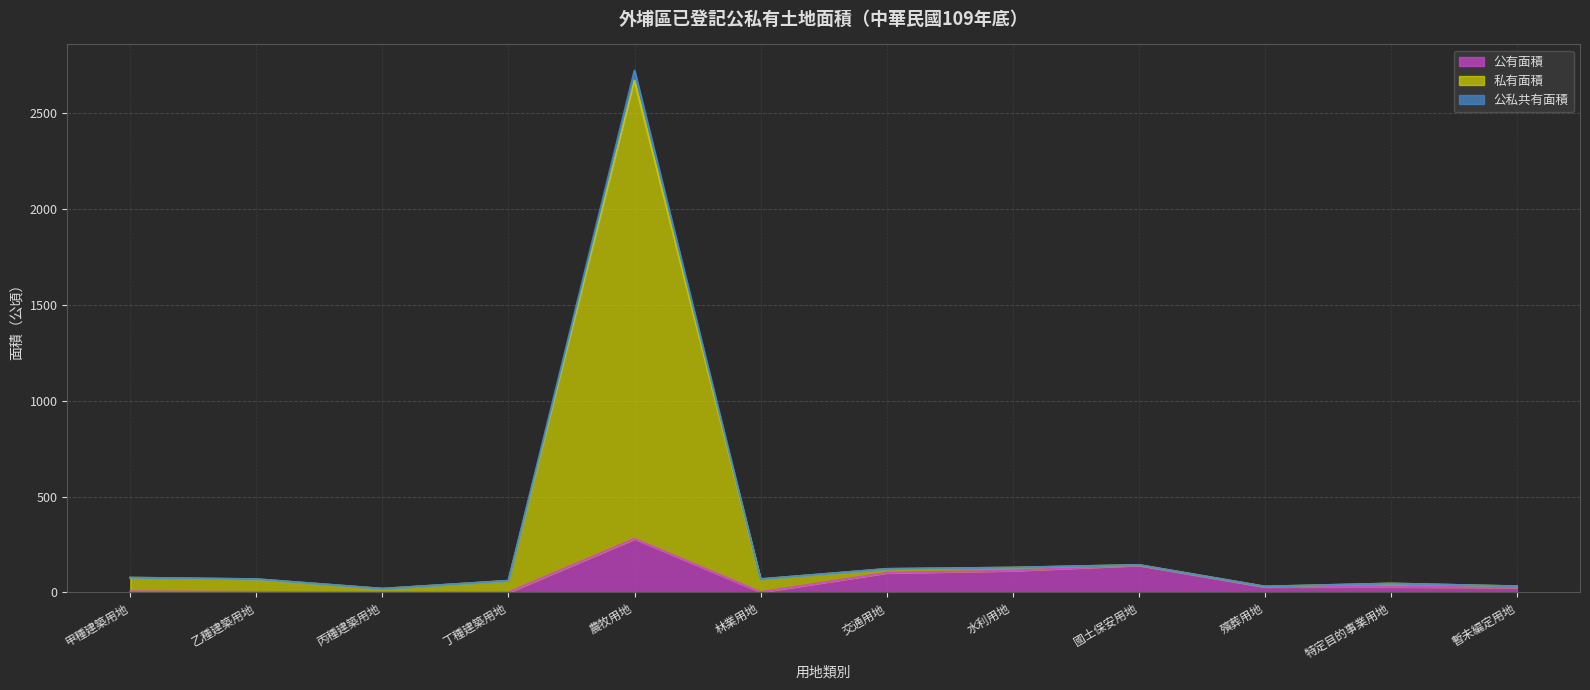

Is it true that 公有面積 equals 3.7 at 乙種建築用地?

False